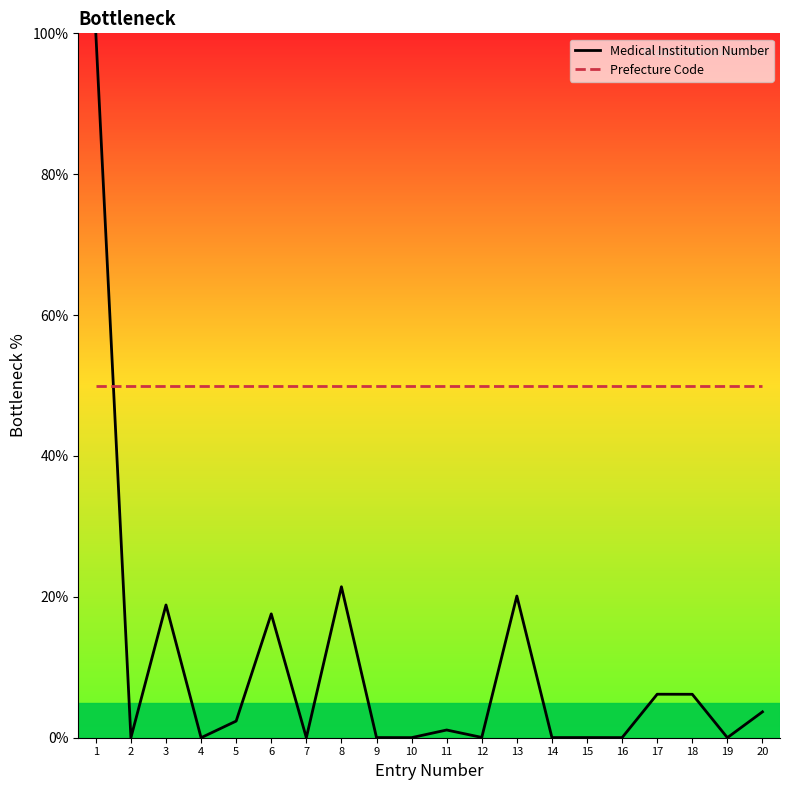

Which series has the widest spread of values?

Medical Institution Number